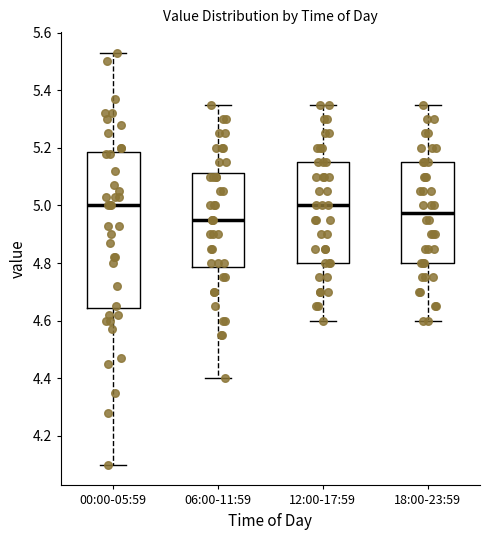

Where is the lower edge of the box for 06:00-11:59 on the y-axis? The values are not printed on the chart, so give them approximately, as read against the axis.

4.78